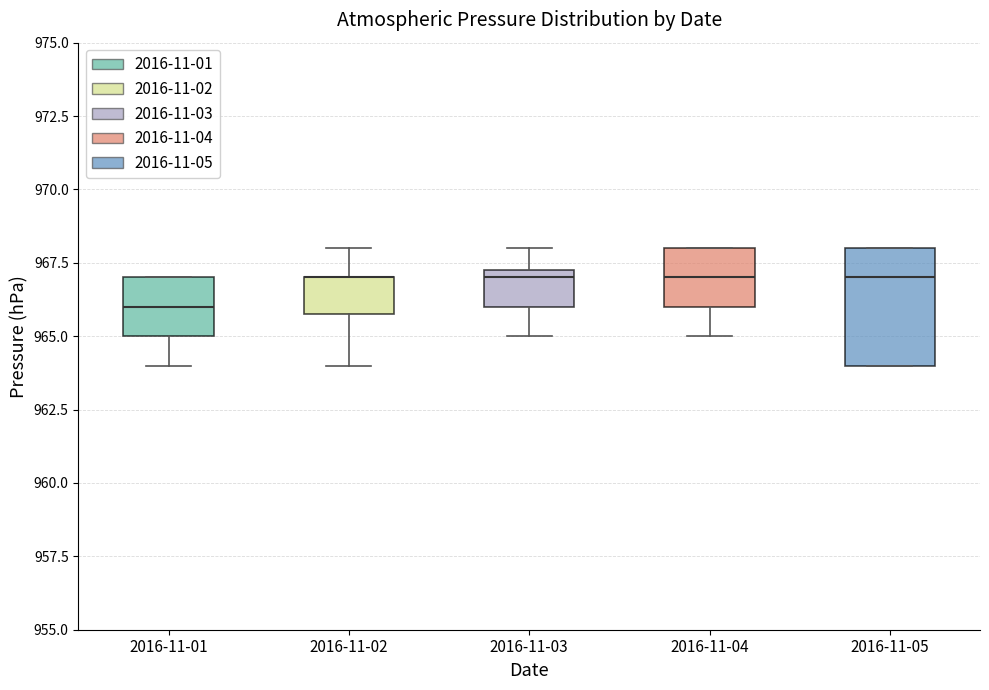

Reading left to right, transcribe this box plot: for each box, give where its median line is, the range the box spans, and where its two whiskers end, as read against the y-axis. The values are not printed on the chart, so give them approximately, as read against the axis.

2016-11-01: median 966.0, box 965.0 to 967.0, whiskers 964.0 to 967.0
2016-11-02: median 967.0 (drawn on the box's upper edge), box 966.0 to 967.0, whiskers 964.0 to 968.0
2016-11-03: median 967.0, box 966.0 to 967.5, whiskers 965.0 to 968.0
2016-11-04: median 967.0, box 966.0 to 968.0, whiskers 965.0 to 968.0
2016-11-05: median 967.0, box 964.0 to 968.0, whiskers 964.0 to 968.0